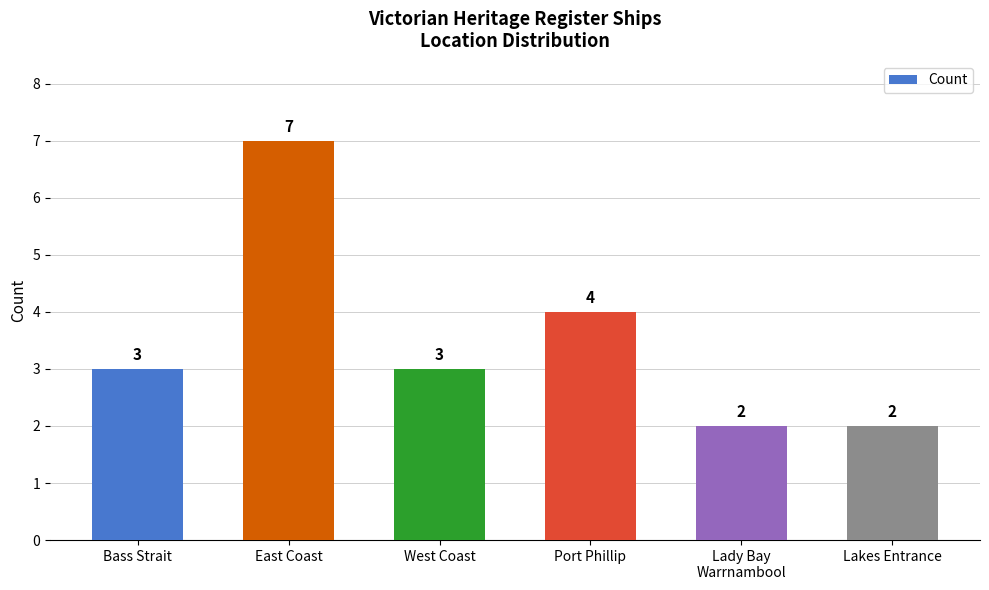

What is the sum of the values at Bass Strait and Lady Bay
Warrnambool?

5